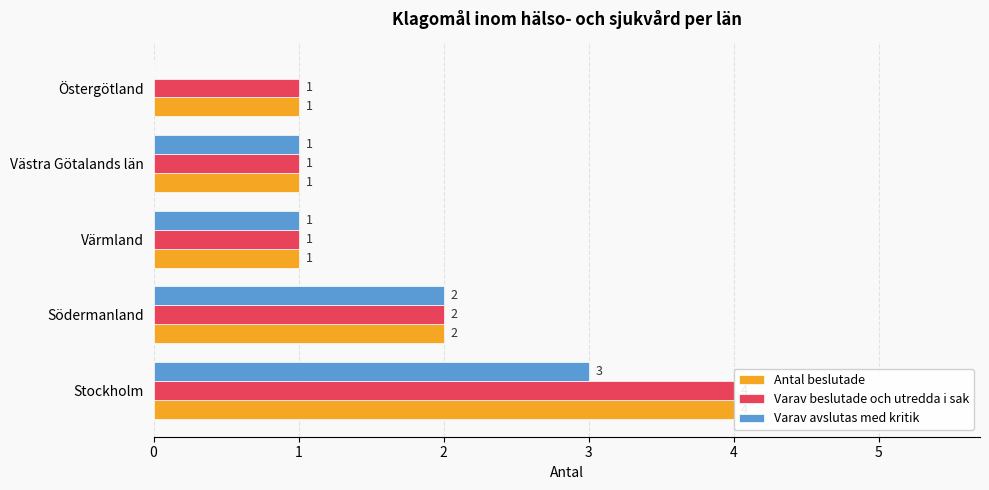

The value of Varav beslutade och utredda i sak at Västra Götalands län is 1. True or false?

False